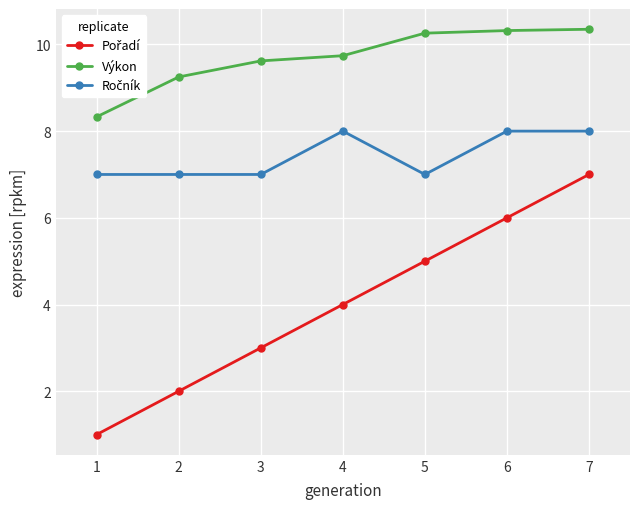

The Výkon series shows 10.3 at 7. True or false?

True